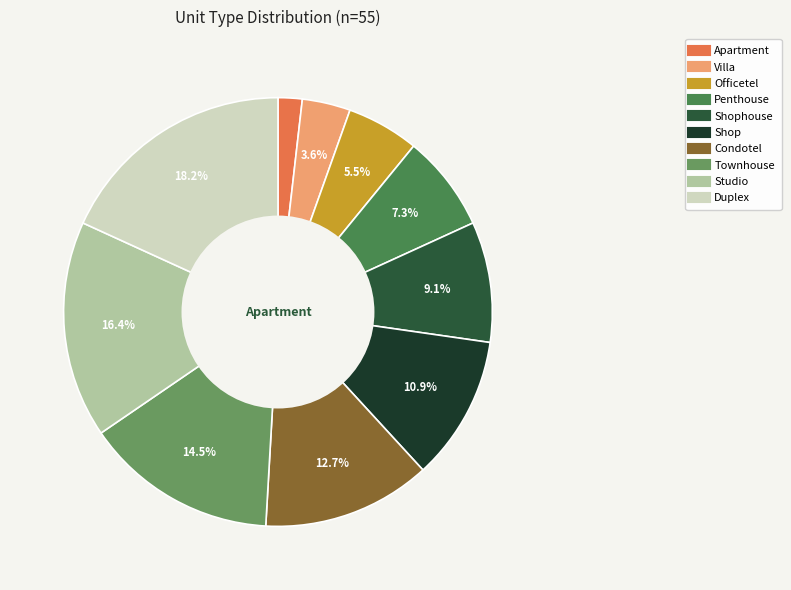

Which category has the biggest portion of the pie?

Duplex